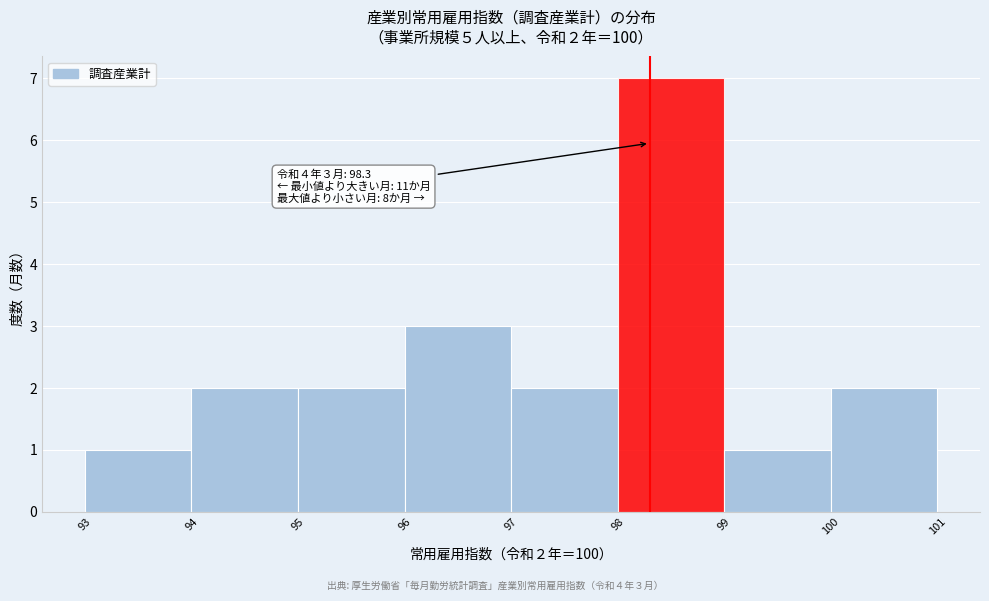

Over which range of the x-axis is the bar tallest?

98 to 99